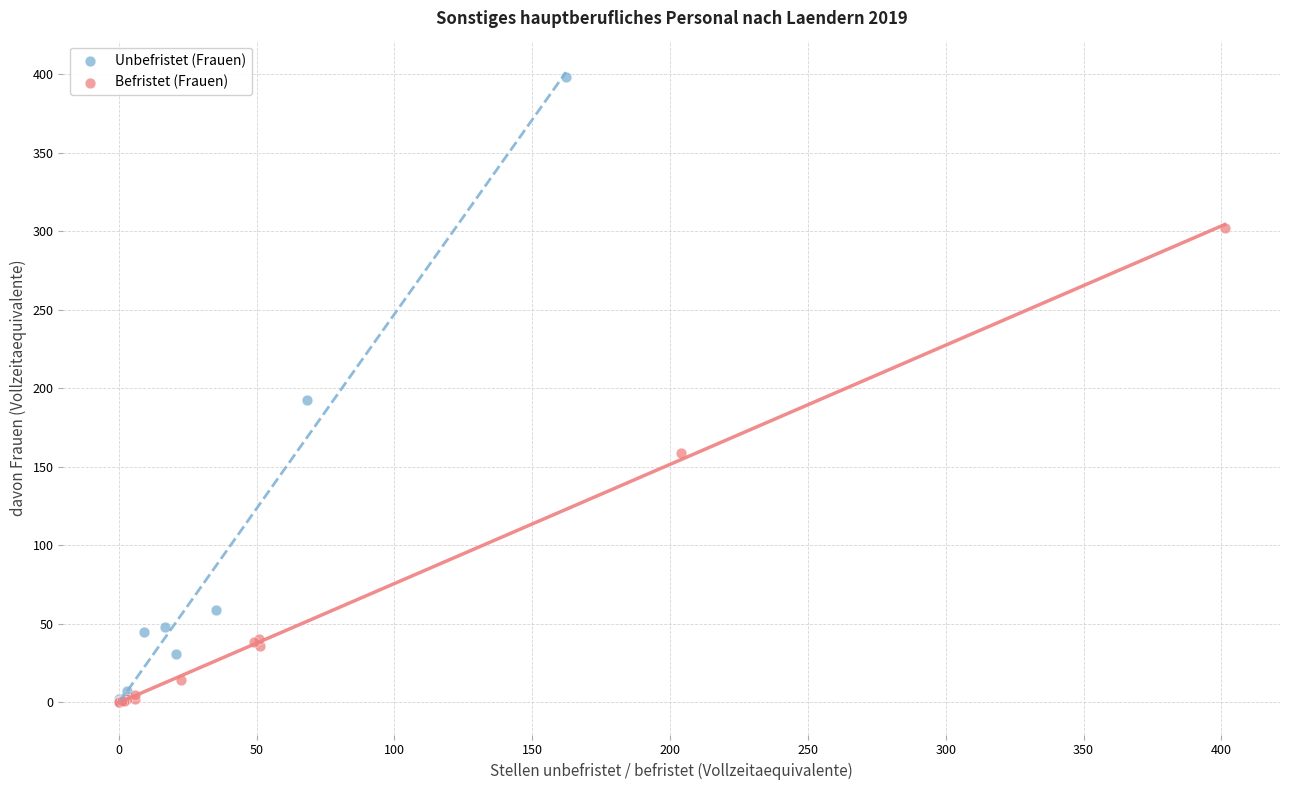

Which series has the widest spread of Y values?

Unbefristet (Frauen)